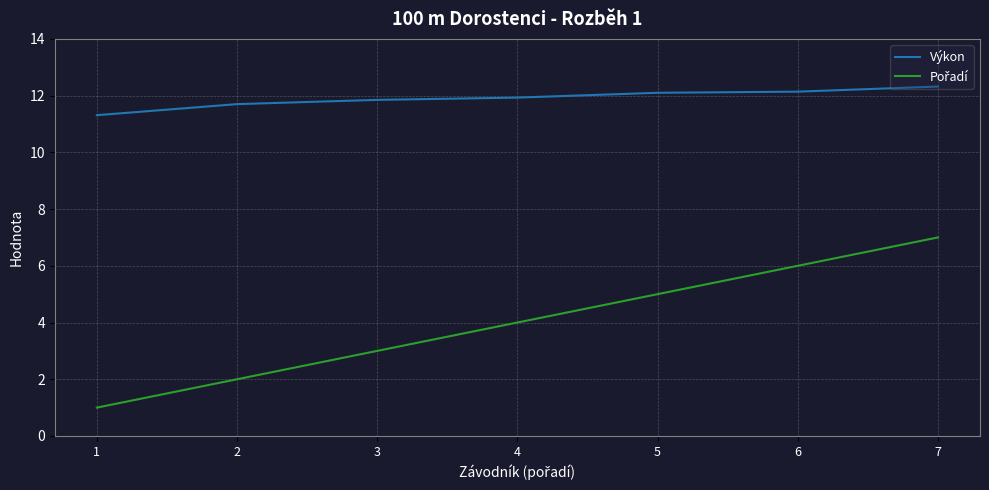

What is the highest value of the Výkon series?

12.3